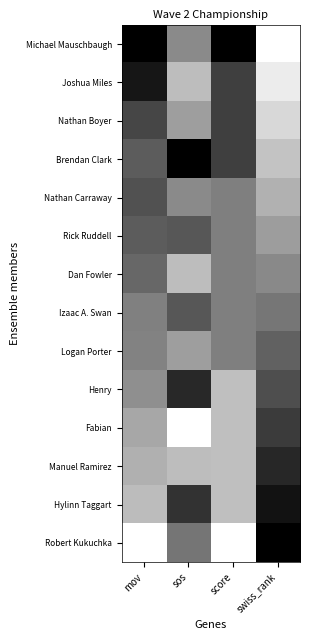

Reading left to right, what are all the values shown in this chart?

Michael Mauschbaugh: mov=1.0	sos=0.5	score=1.0	swiss_rank=0.0
Joshua Miles: mov=0.9	sos=0.3	score=0.8	swiss_rank=0.1
Nathan Boyer: mov=0.7	sos=0.4	score=0.8	swiss_rank=0.2
Brendan Clark: mov=0.6	sos=1.0	score=0.8	swiss_rank=0.2
Nathan Carraway: mov=0.7	sos=0.5	score=0.5	swiss_rank=0.3
Rick Ruddell: mov=0.6	sos=0.7	score=0.5	swiss_rank=0.4
Dan Fowler: mov=0.6	sos=0.3	score=0.5	swiss_rank=0.5
Izaac A. Swan: mov=0.5	sos=0.7	score=0.5	swiss_rank=0.5
Logan Porter: mov=0.5	sos=0.4	score=0.5	swiss_rank=0.6
Henry: mov=0.4	sos=0.8	score=0.2	swiss_rank=0.7
Fabian: mov=0.3	sos=0.0	score=0.2	swiss_rank=0.8
Manuel Ramirez: mov=0.3	sos=0.3	score=0.2	swiss_rank=0.8
Hylinn Taggart: mov=0.3	sos=0.8	score=0.2	swiss_rank=0.9
Robert Kukuchka: mov=0.0	sos=0.5	score=0.0	swiss_rank=1.0